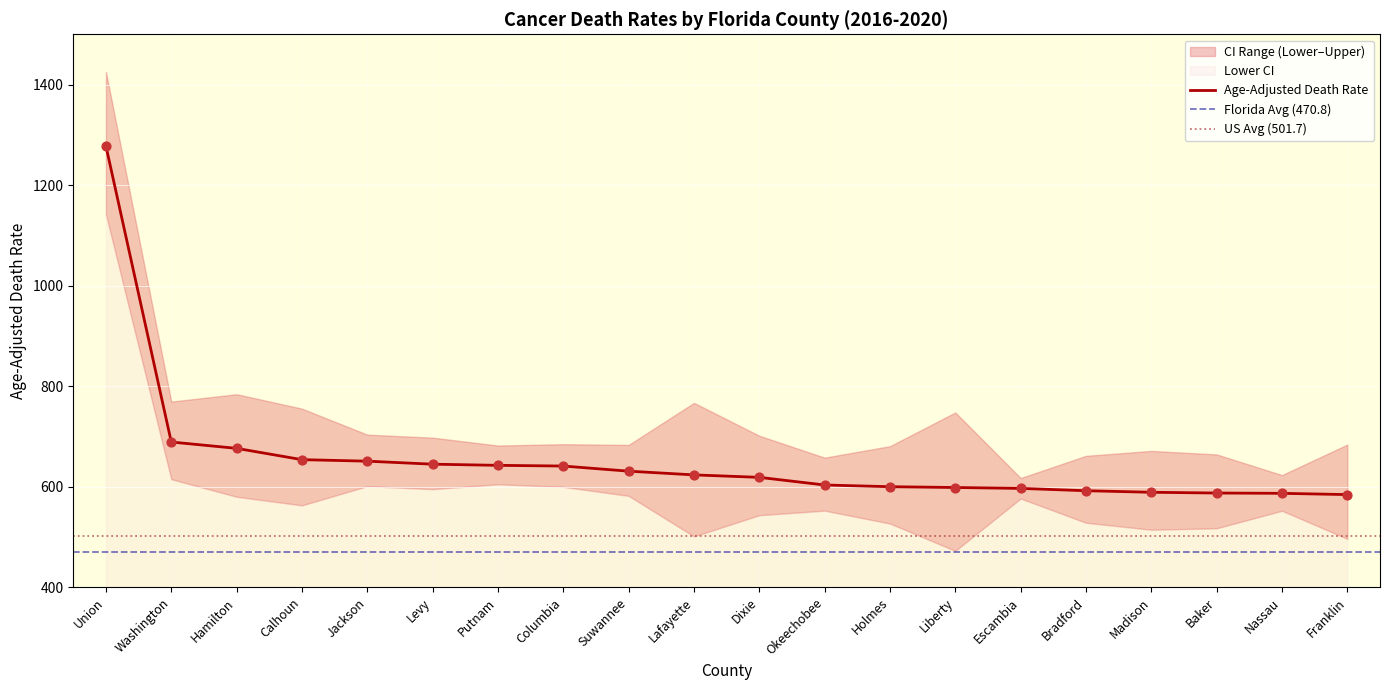

Which series contains the highest Y value?

Age-Adjusted Death Rate